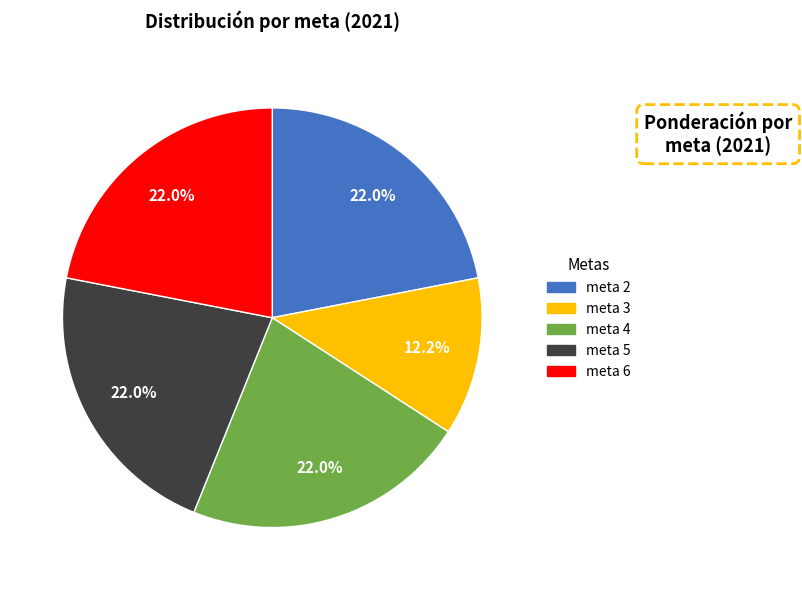

Count the number of slices in the pie.

5